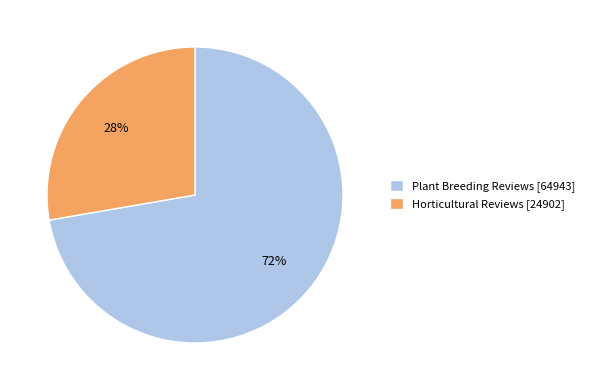

Does Plant Breeding Reviews represent more than half of the total?

Yes